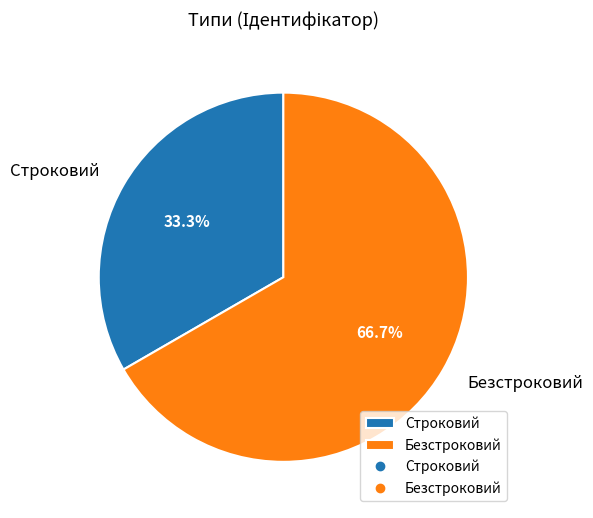

What is the largest slice in the pie chart?

Безстроковий